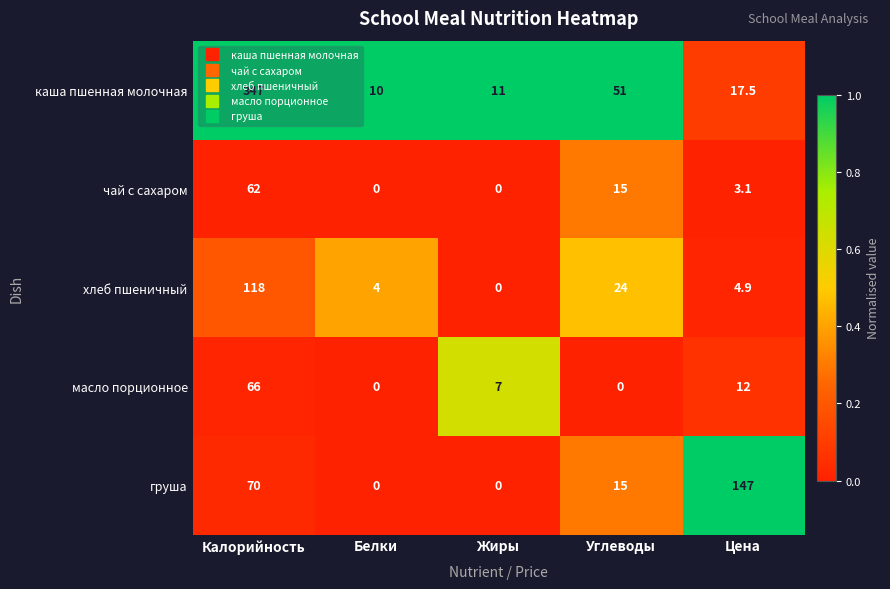

What is the total value across all series at Жиры?

18.0